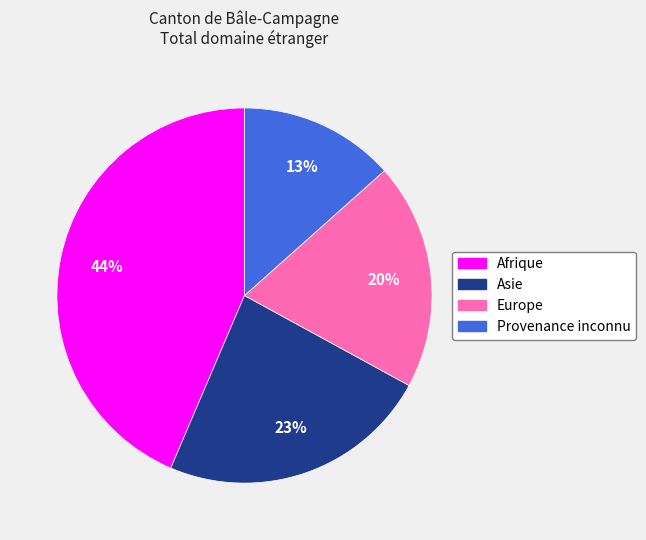

Does any single category account for the majority?

No